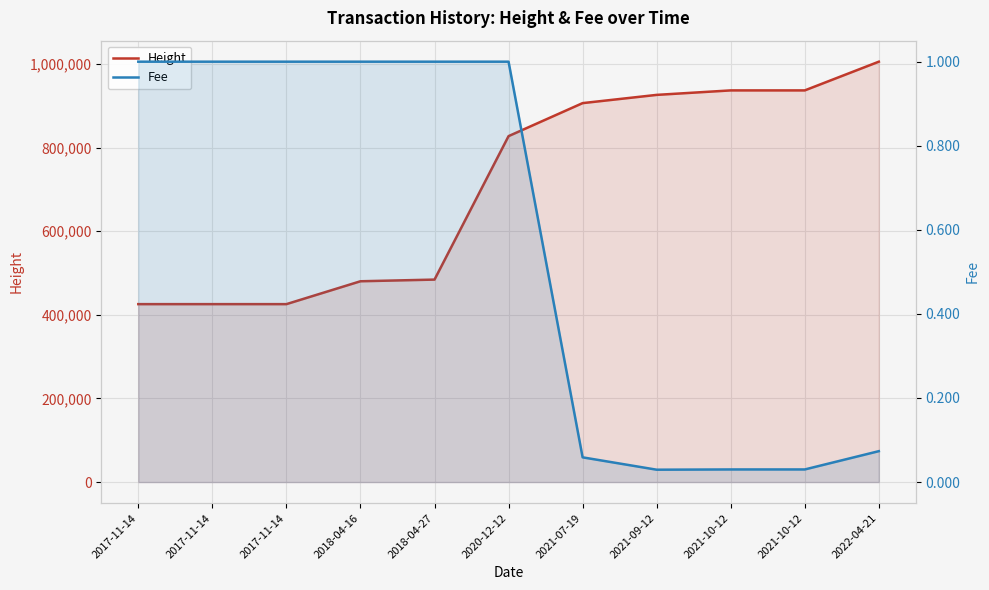

Reading right to left, what are all the values shown in this chart?

Height: 1005560.0	936879.0	936879.0	926151.0	906452.0	827506.0	484318.0	480319.0	425614.0	425606.0	425605.0
Fee: 0.1	0.0	0.0	0.0	0.1	1.0	1.0	1.0	1.0	1.0	1.0